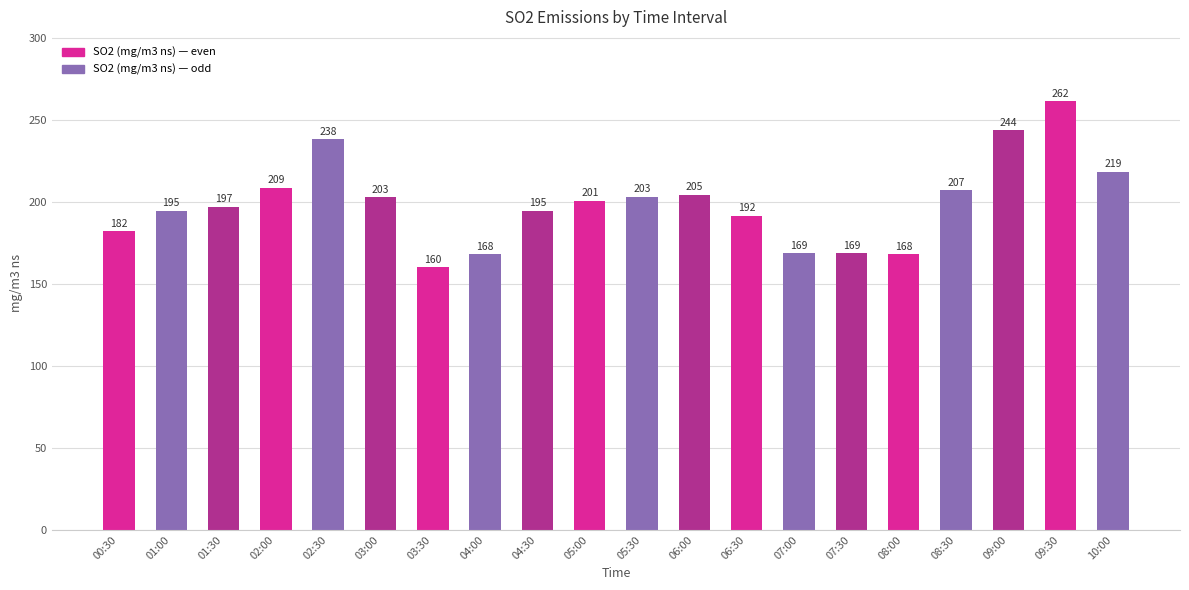

What is the difference between the maximum and second lowest values?

93.6